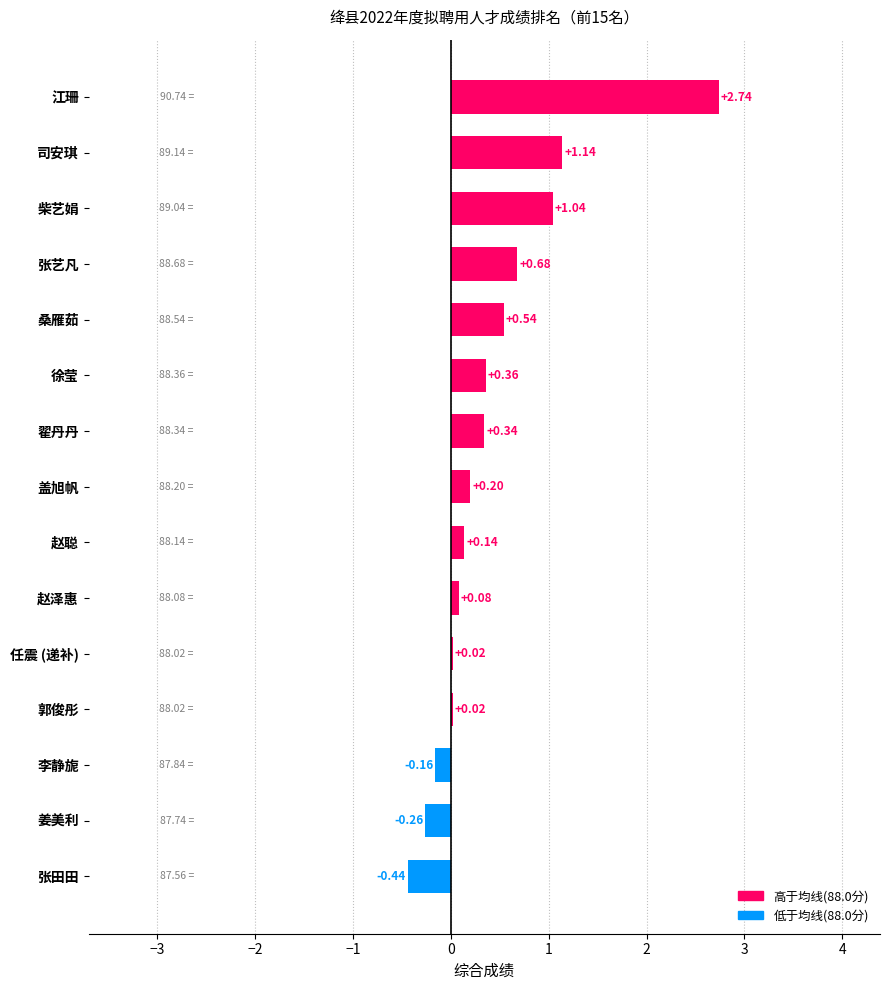

Are the bars horizontal?

Yes